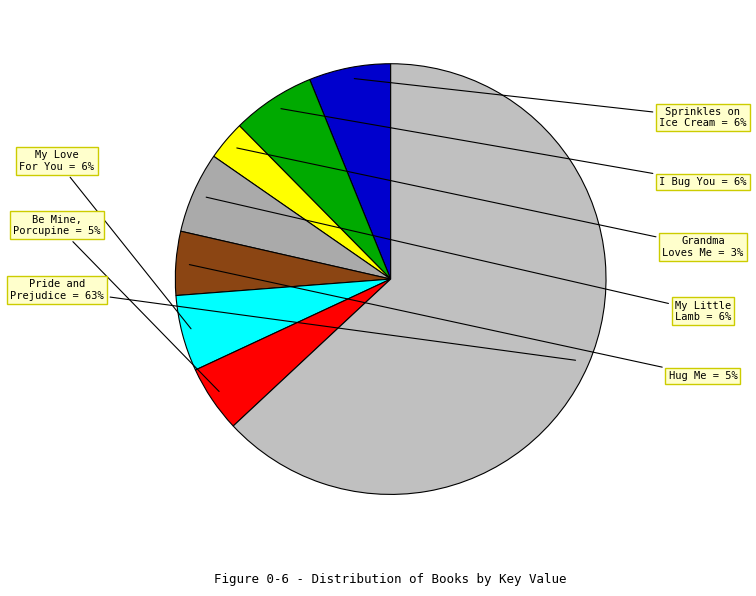

Which slice is the smallest?

Grandma Loves Me